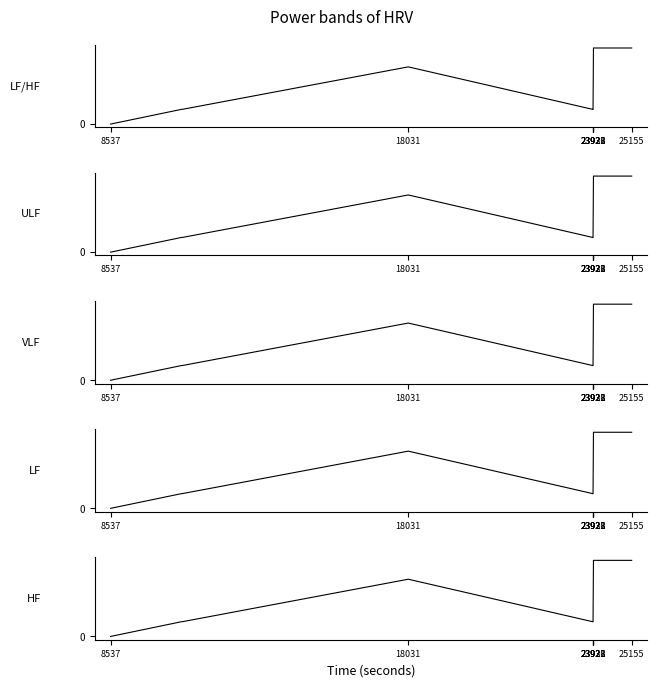

True or false: VLF has a value of 7929 at 23936.

True